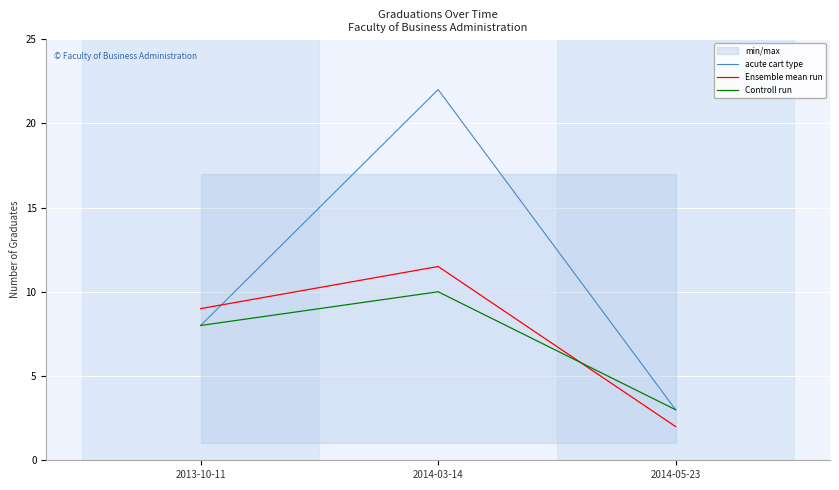

What is the label of the 1st point from the right?

2014-05-23